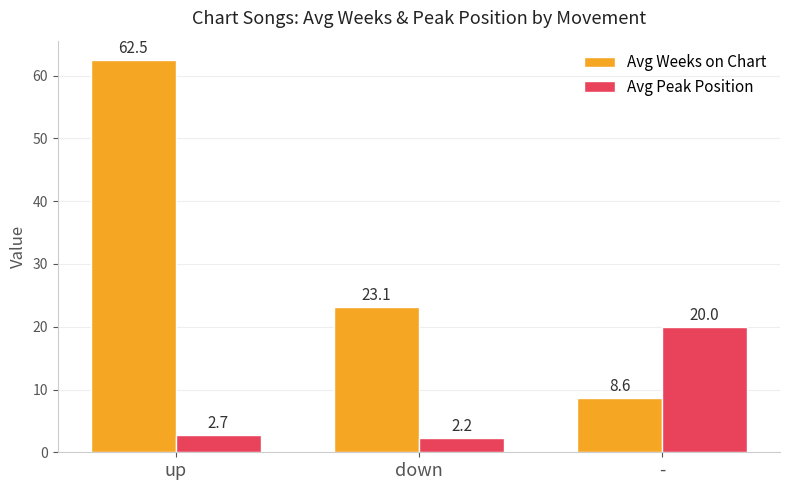

Rank the series by their maximum value, from lowest to highest.

Avg Peak Position, Avg Weeks on Chart